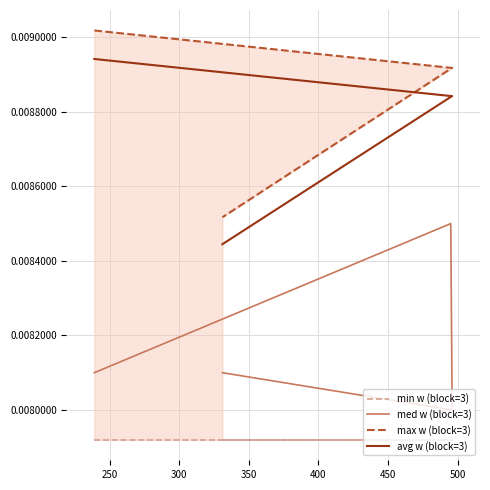

How many max w (block=3) values are between 0 and 1?

5